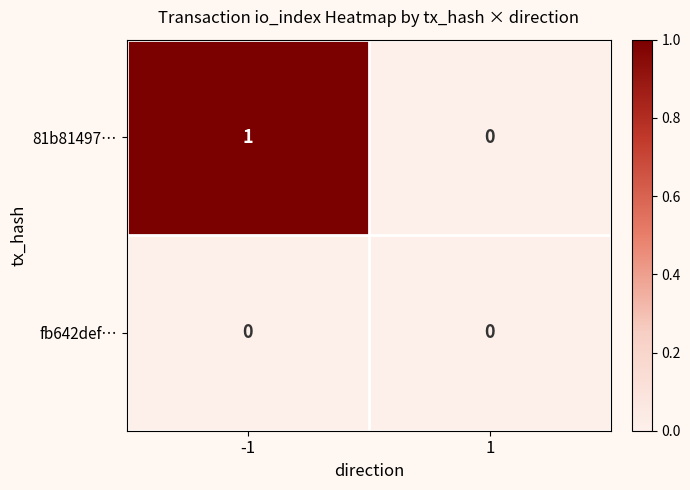

Which series has the largest range (max minus min)?

81b81497…